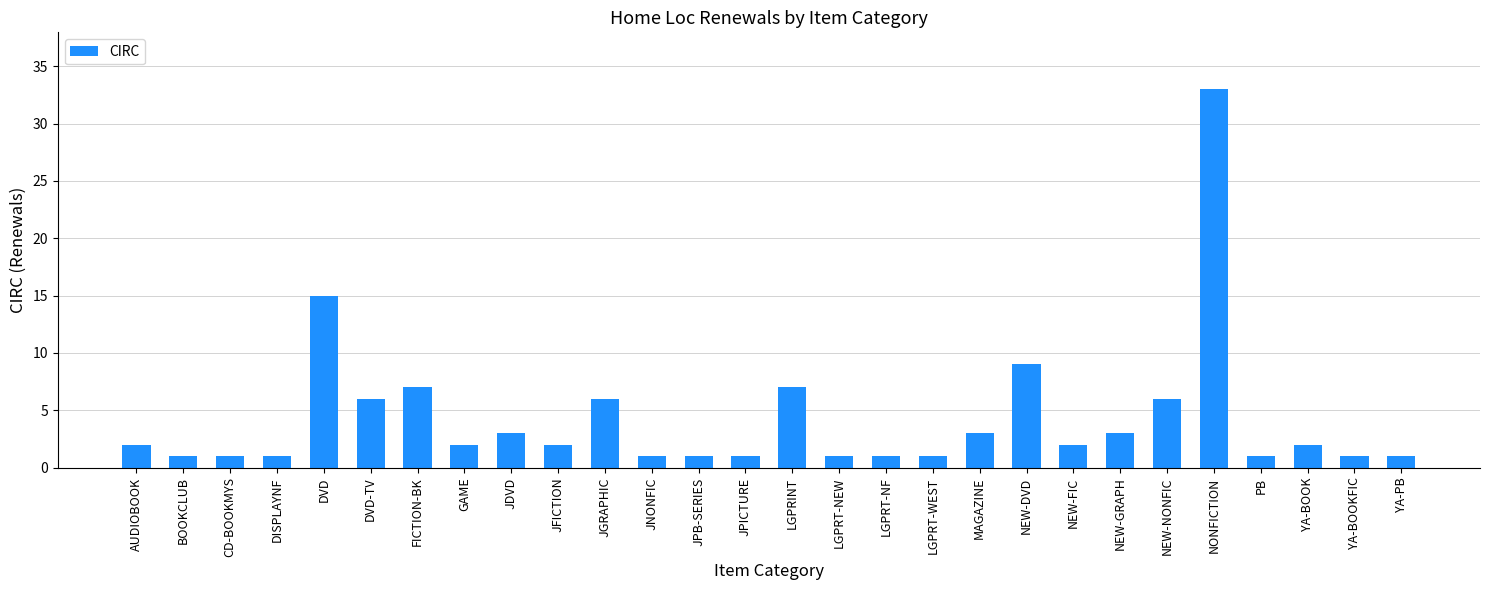

The chart shows a value of 1 at CD-BOOKMYS. True or false?

True